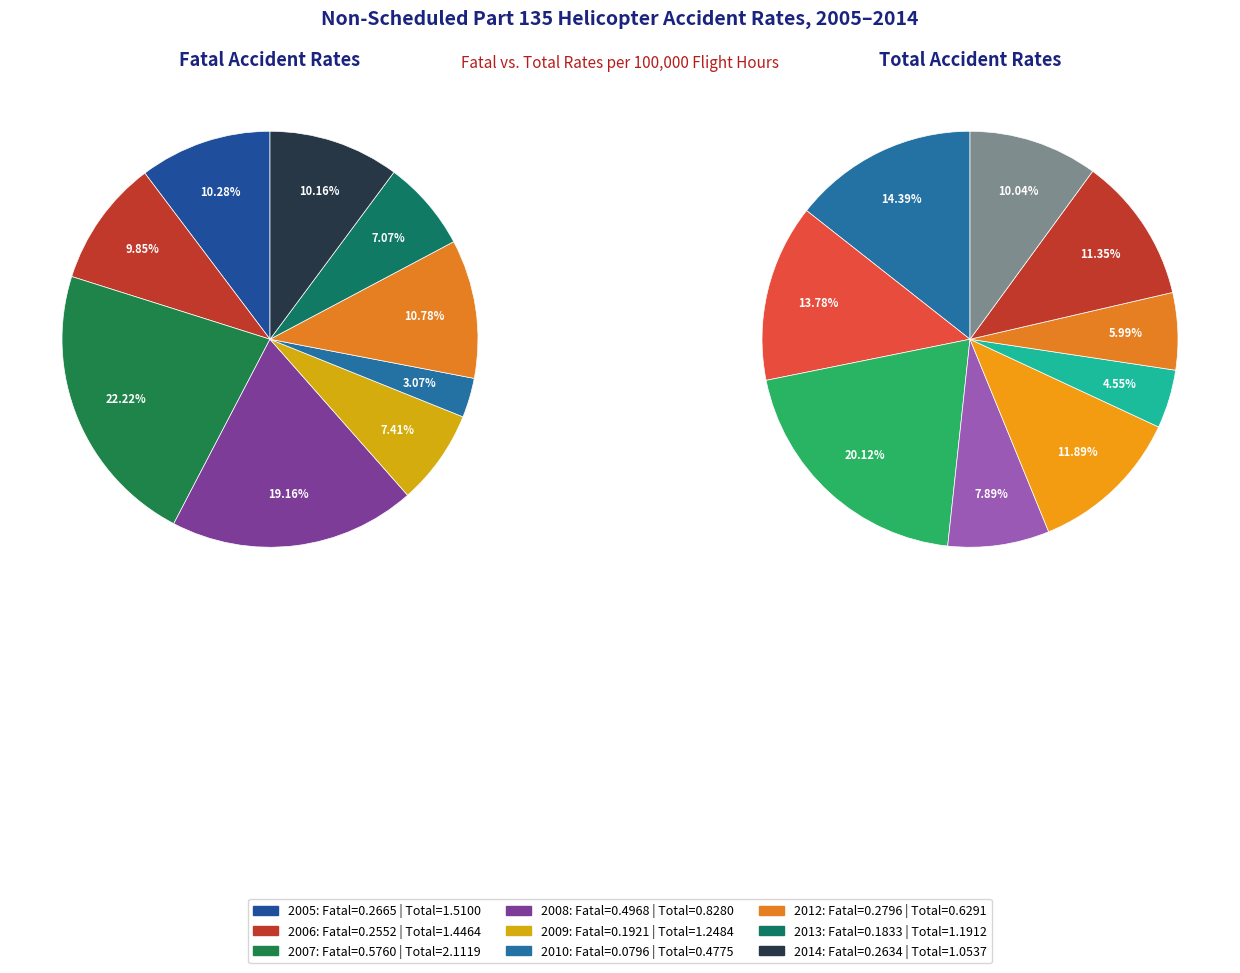

What is the spread (max minus min) of values at 2013?

1.0